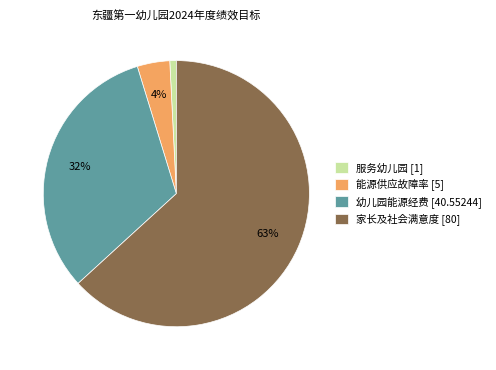

To the nearest percent, what is the difference between the 服务幼儿园 and 幼儿园能源经费 slice percentages?

31%